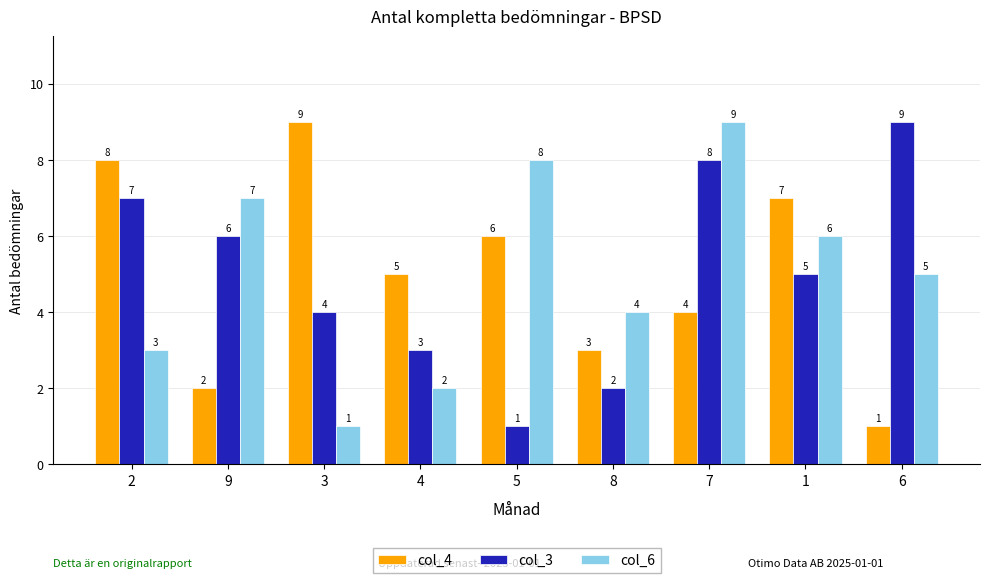

True or false: col_6 has a value of 2 at 9.

False